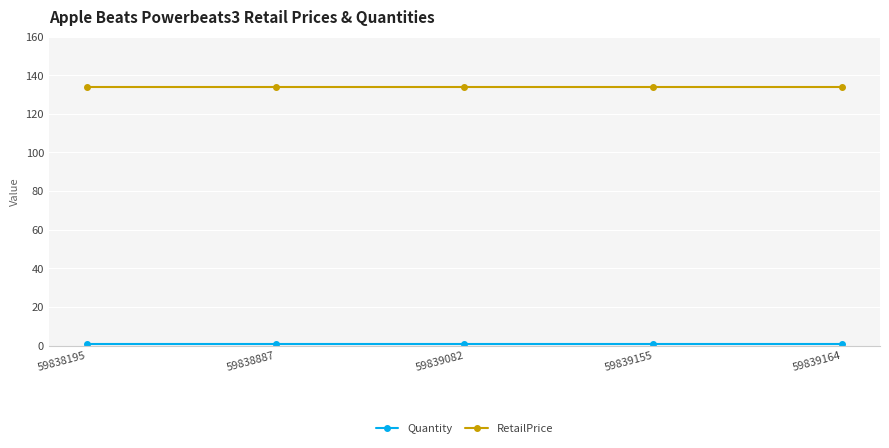

True or false: RetailPrice has a value of 224 at 59838887.

False